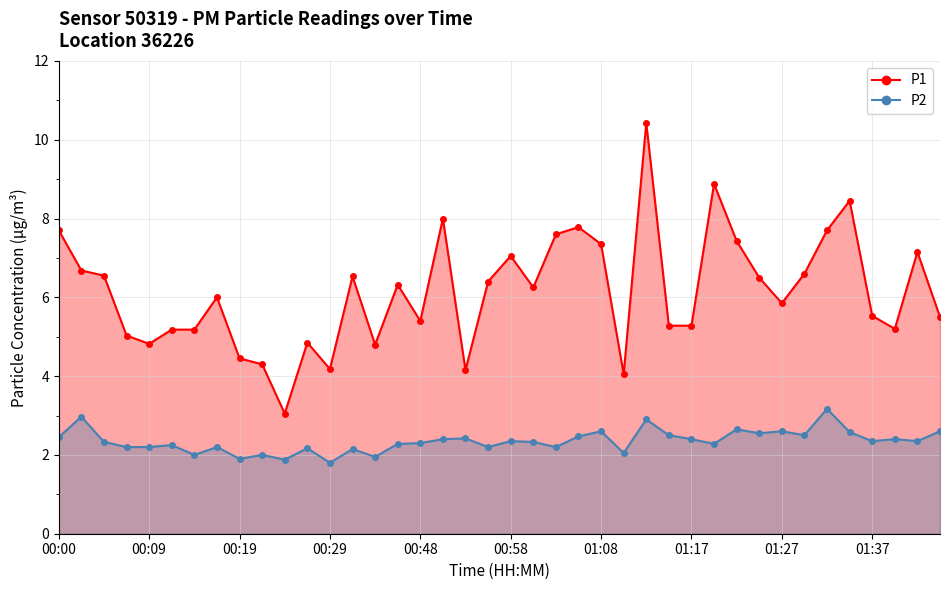

Which series has the largest total across all categories?

P1